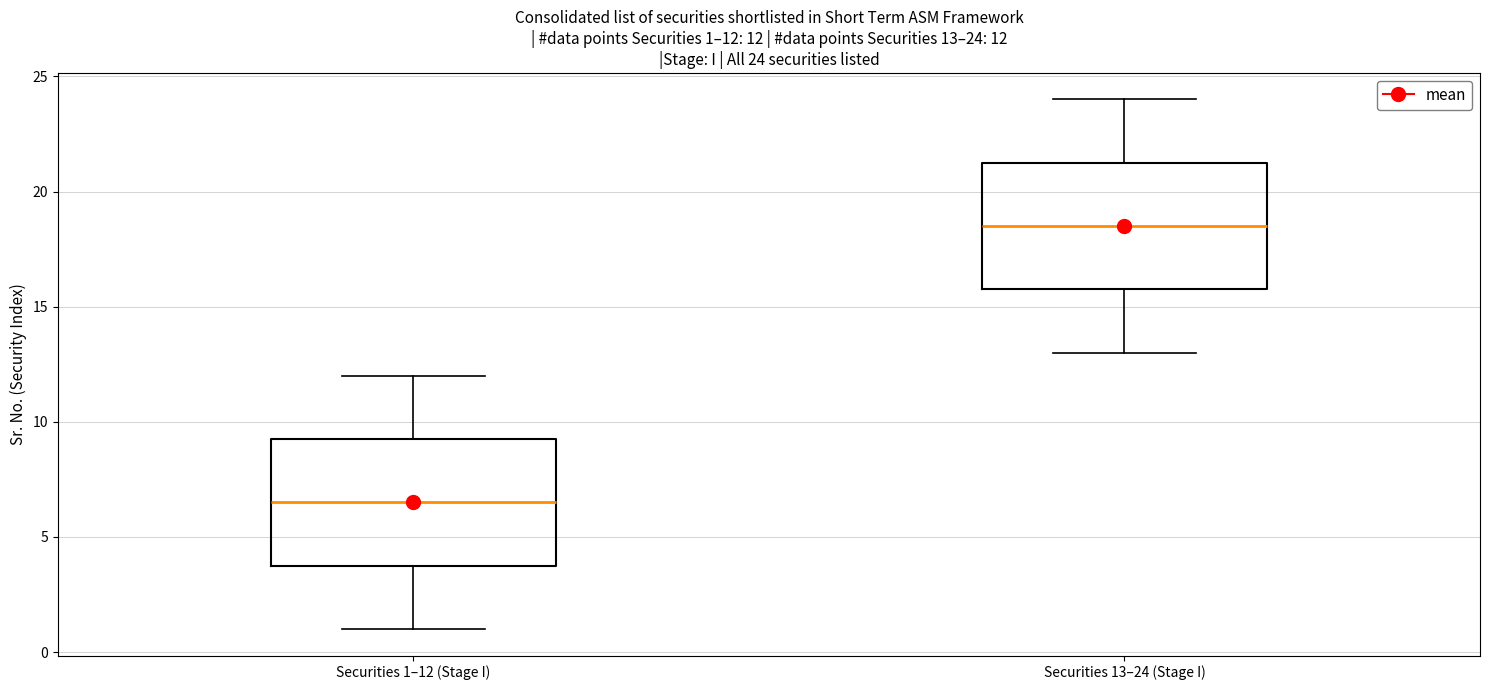

Which box has the highest median line?

Securities 13–24 (Stage I)